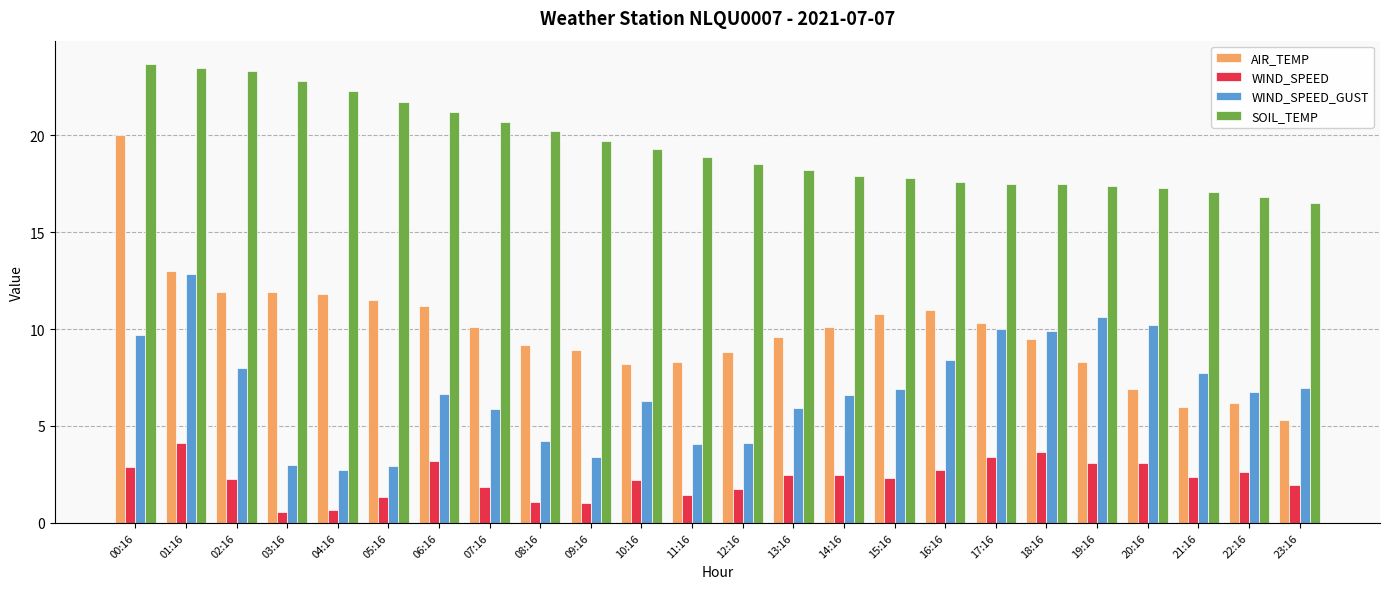

True or false: WIND_SPEED has a value of 0.6 at 21:16.

False